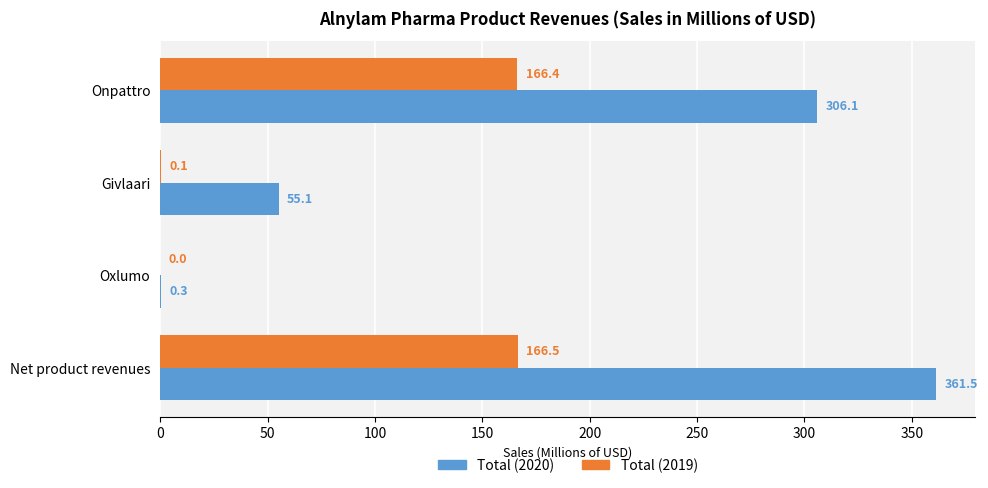

What is the greatest value displayed?

361.5